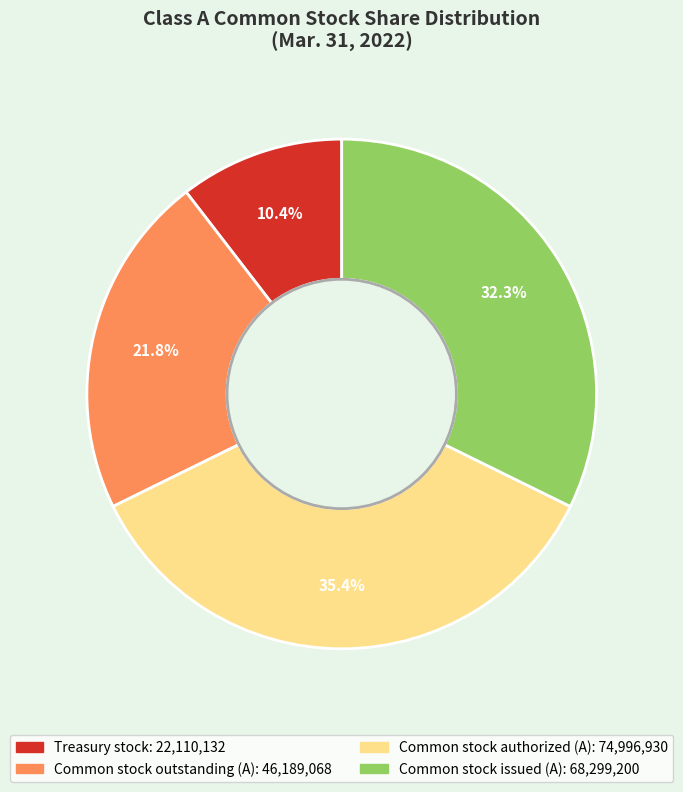

Rank the categories by value from lowest to highest.

Treasury stock, Common stock outstanding (A), Common stock issued (A), Common stock authorized (A)